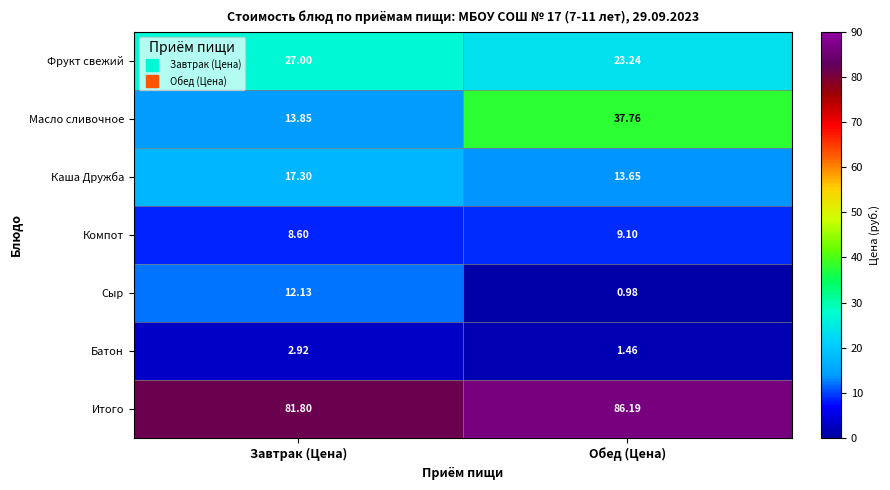

At which label does Батон reach its minimum?

Обед (Цена)